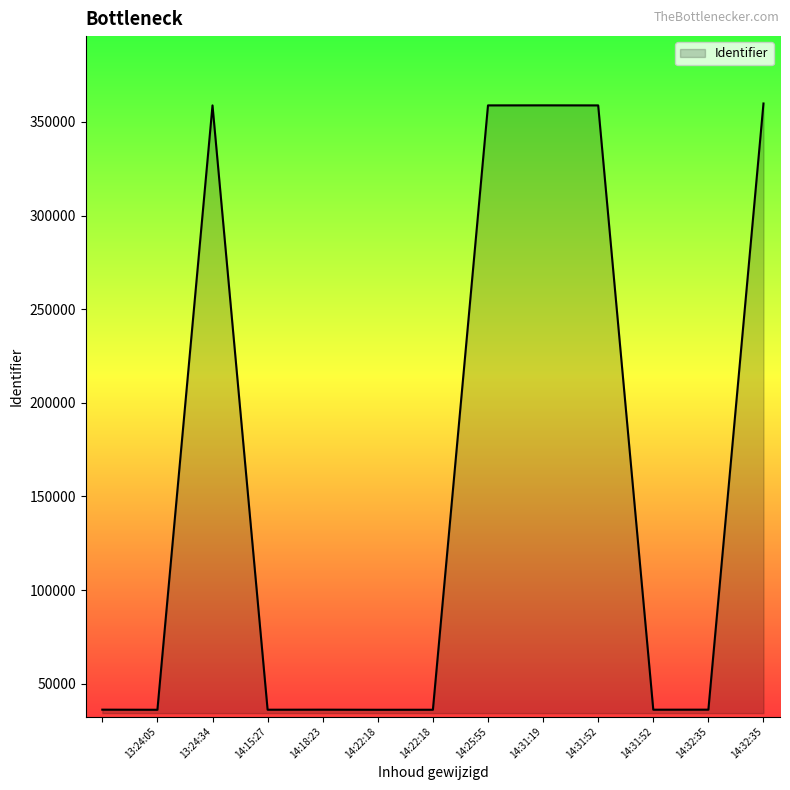

What is the maximum value shown in the chart?

359845